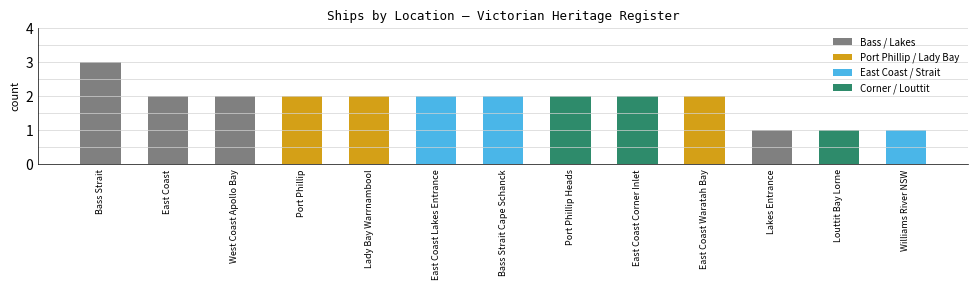

Reading left to right, extract all data points from this chart.

3	2	2	2	2	2	2	2	2	2	1	1	1